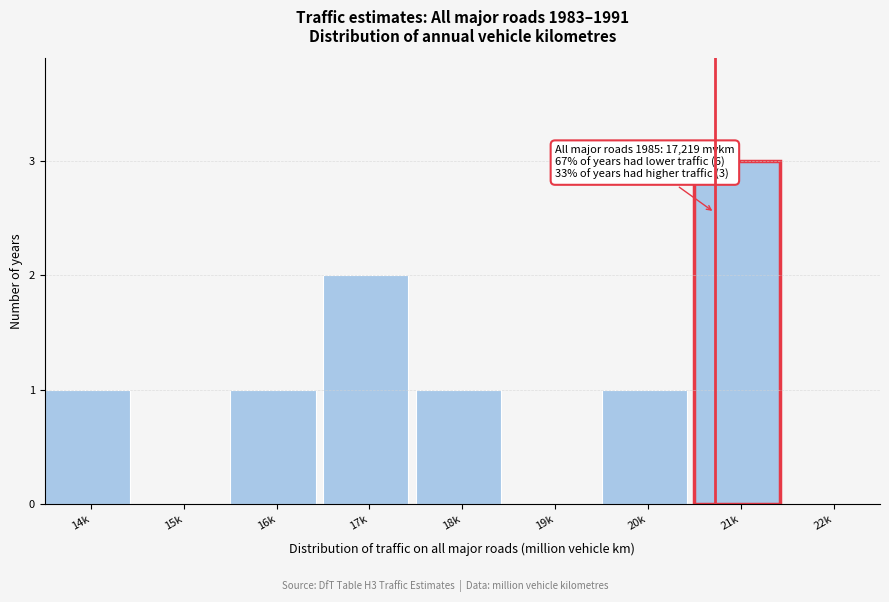

Reading right to left, what are all the values shown in this chart?

22k=0	21k=3	20k=1	19k=0	18k=1	17k=2	16k=1	15k=0	14k=1